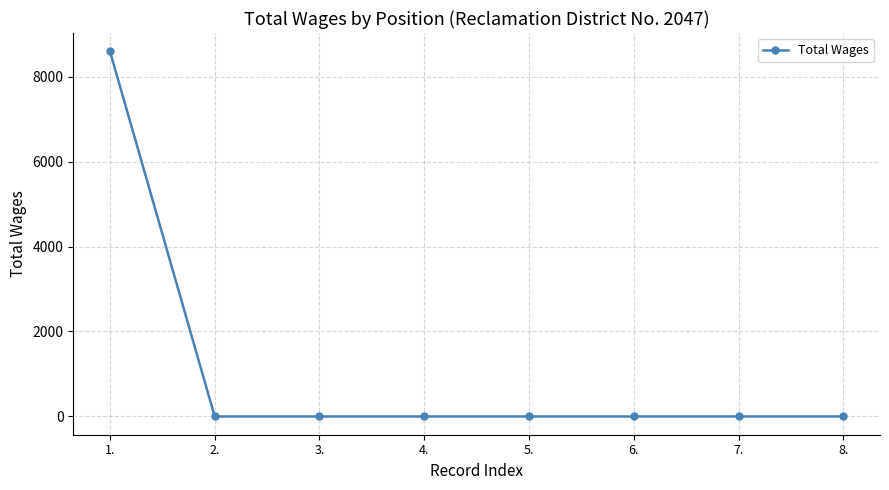

True or false: the data shows 4432 at 2..

False